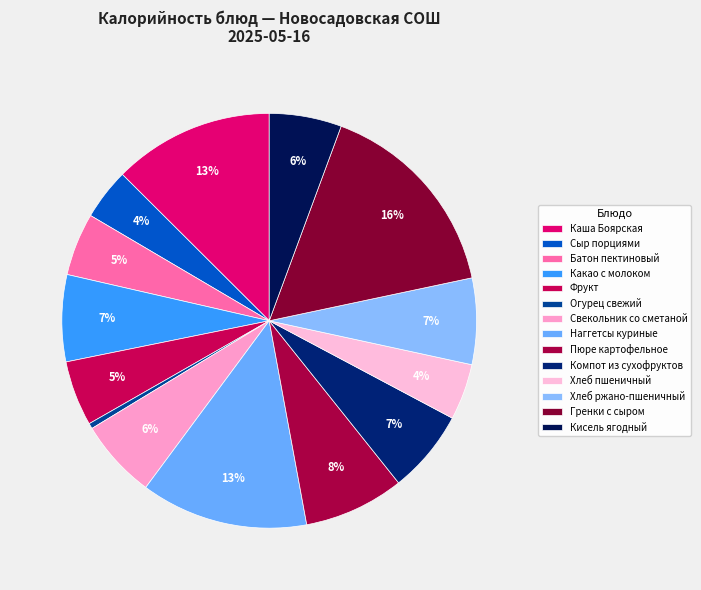

Which slice is the largest?

Гренки с сыром